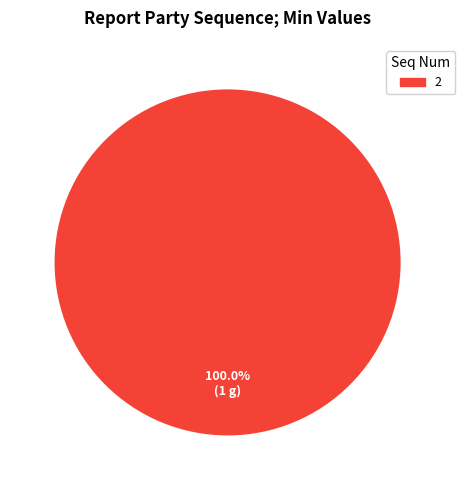

Rank the categories by value from lowest to highest.

2